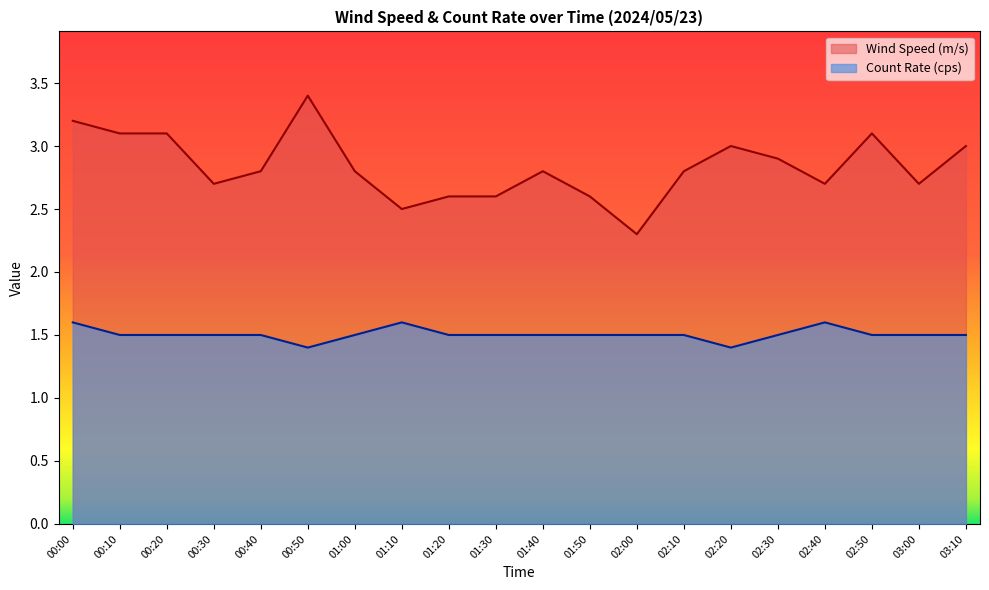

True or false: Wind Speed (m/s) and Count Rate (cps) cross at least once.

False